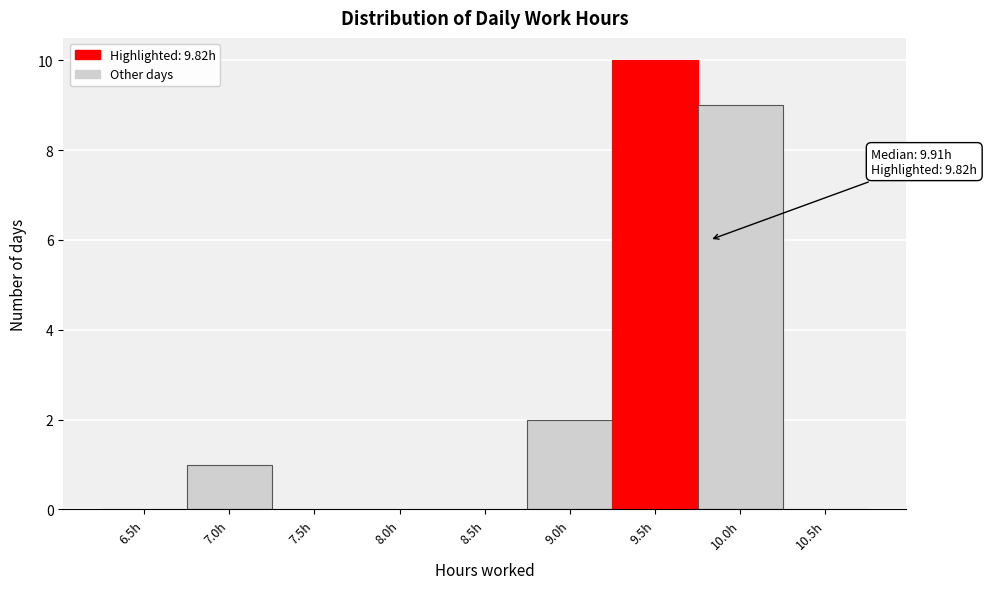

Reading left to right, extract all data points from this chart.

6.5h=0	7.0h=1	7.5h=0	8.0h=0	8.5h=0	9.0h=2	9.5h=10	10.0h=9	10.5h=0